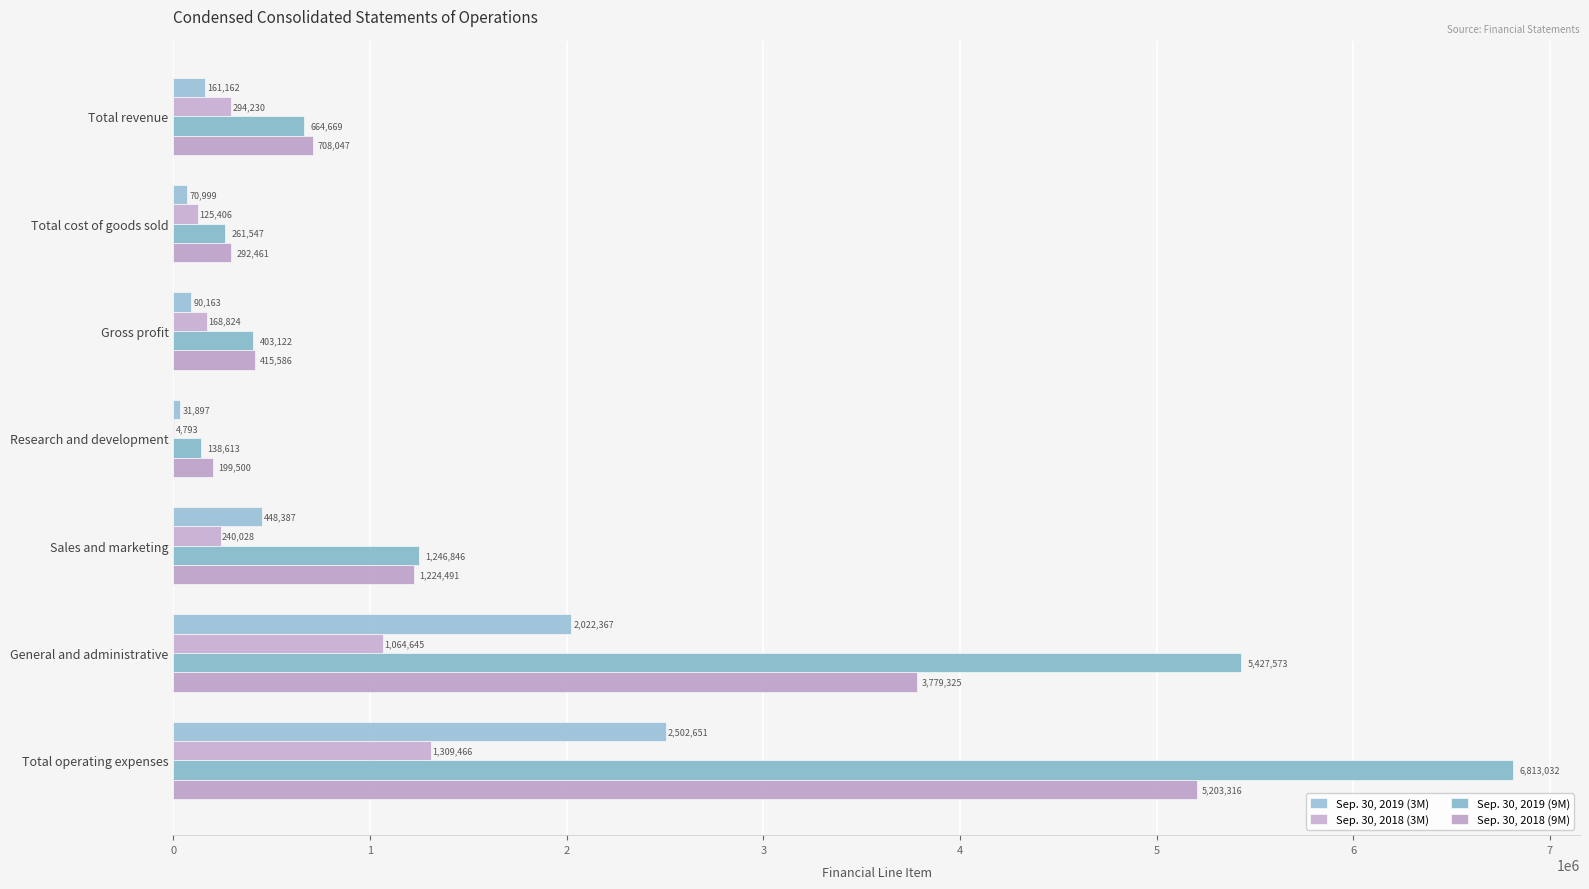

Count the number of data series in this chart.

4